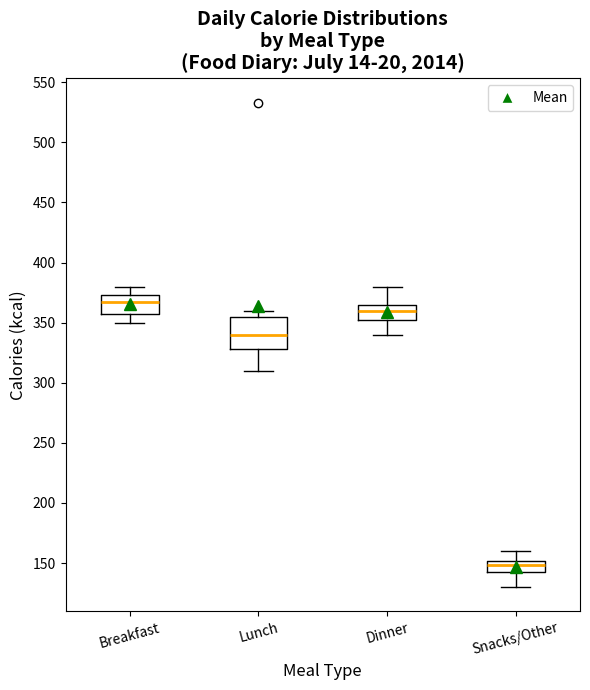

Comparing the boxes themselves (not the whiskers), which one is the tallest?

Lunch